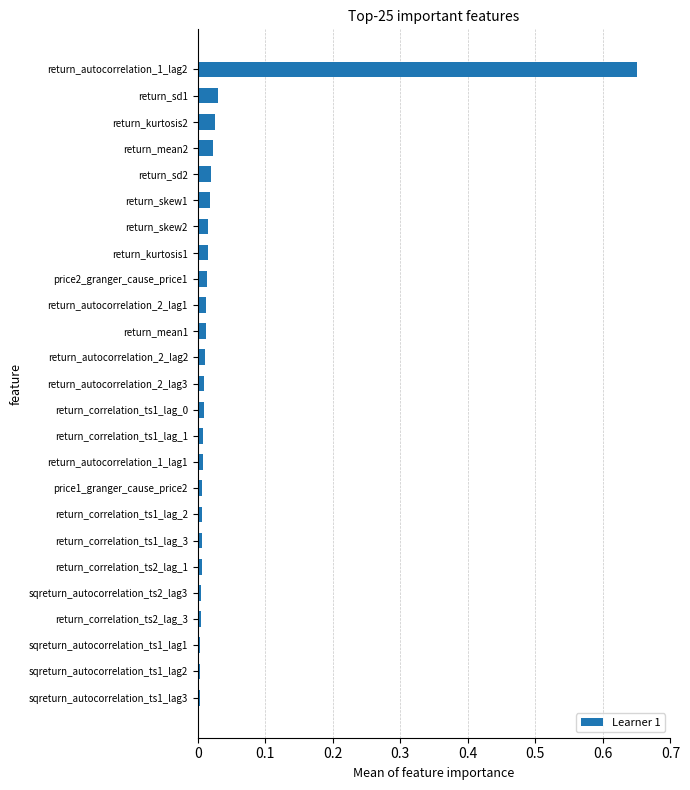

What is the label of the 21st bar from the bottom?

return_sd2